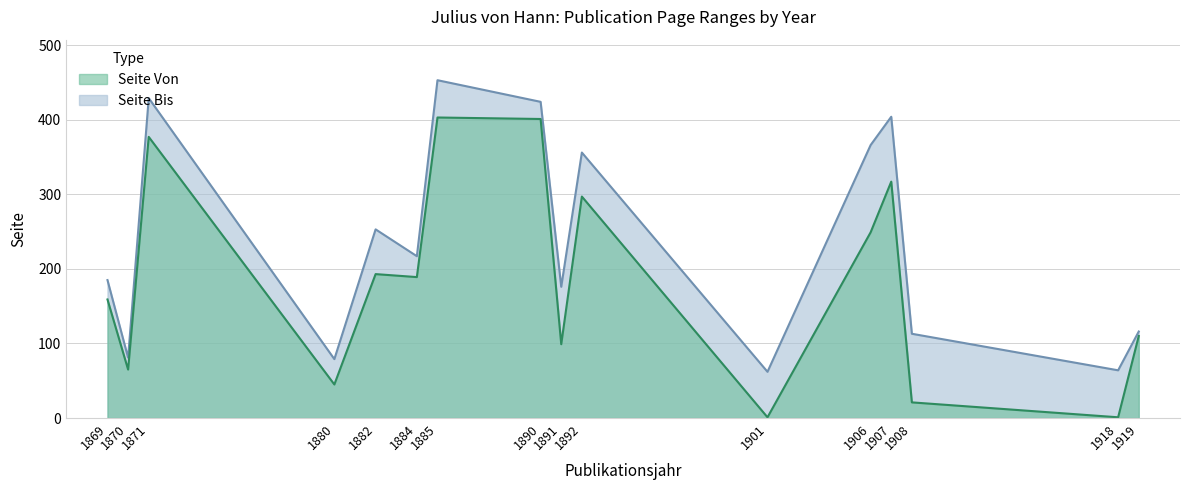

List the labels in order of Seite Von value, largest first.

1885, 1890, 1871, 1907, 1892, 1906, 1882, 1884, 1869, 1919, 1891, 1870, 1880, 1908, 1901, 1918